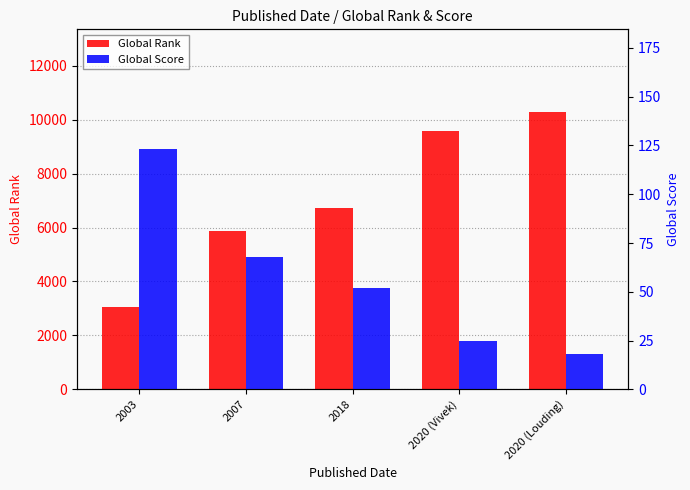

Rank the series by their maximum value, from lowest to highest.

Global Score, Global Rank